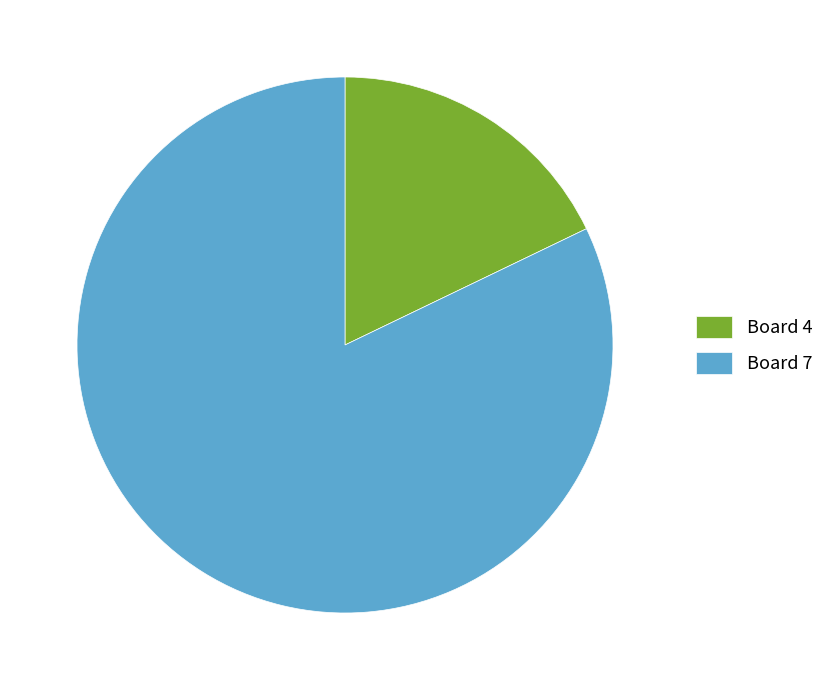

Is there any slice that represents more than half of the pie?

Yes